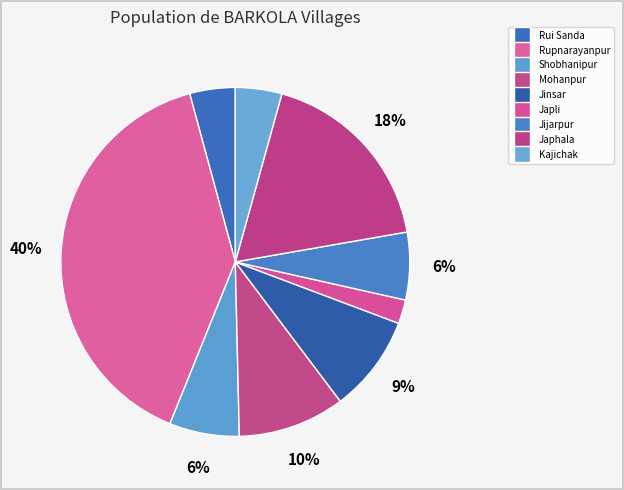

Is there a majority slice in this chart?

No